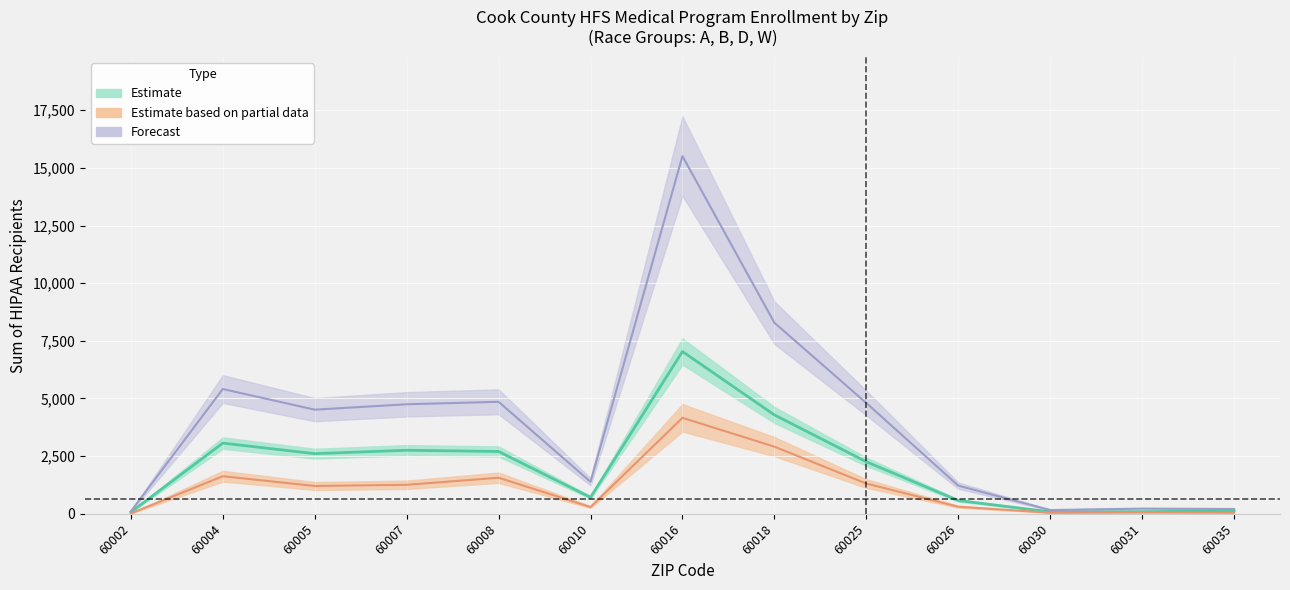

What is the smallest value displayed?

15.1